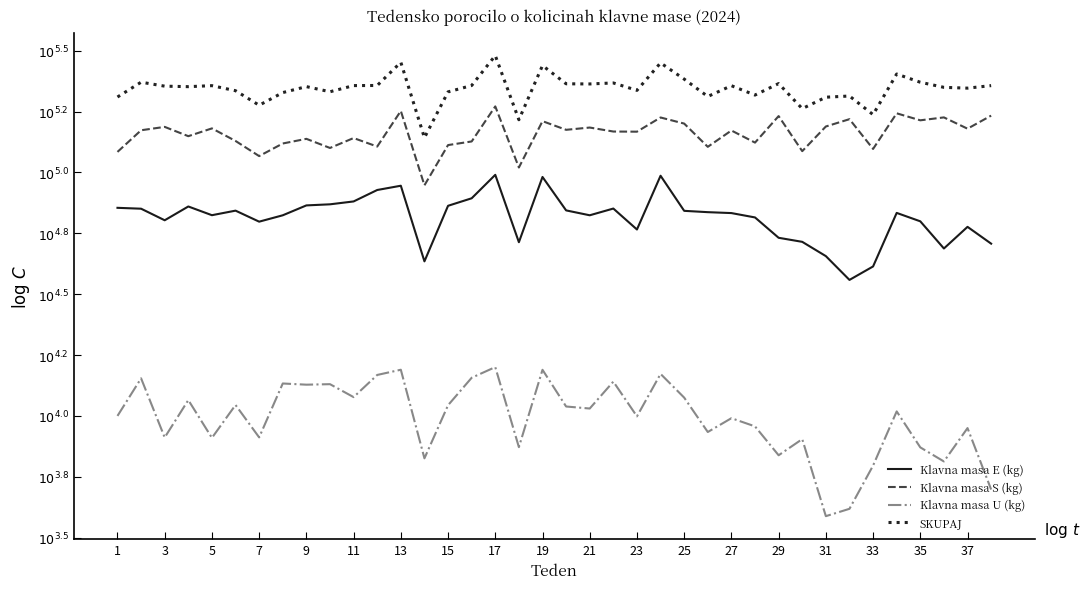

Is this an area chart (filled region under the line)?

No